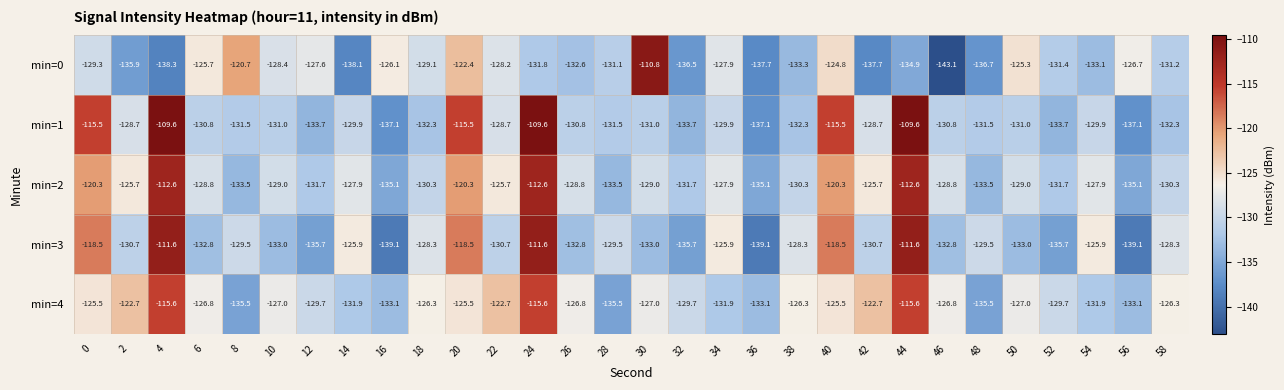

What is the minimum value shown in the chart?

-143.1